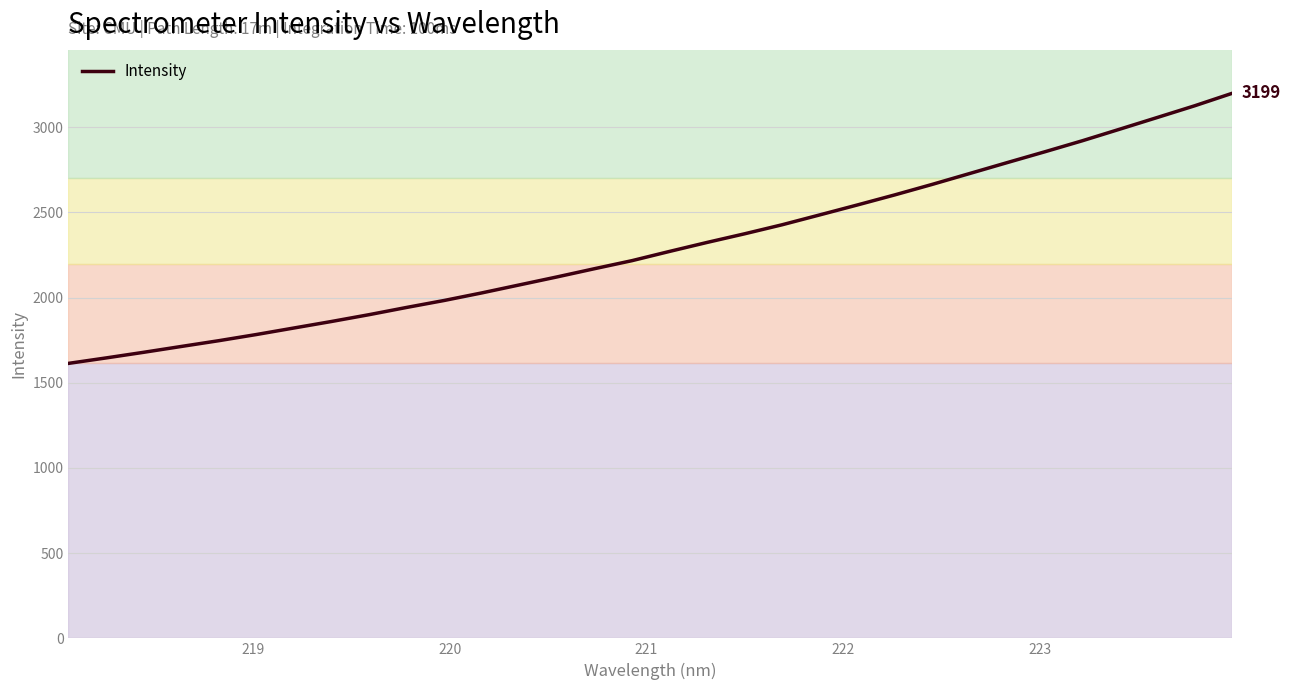

What is the difference between the second highest and second lowest values?

1480.2